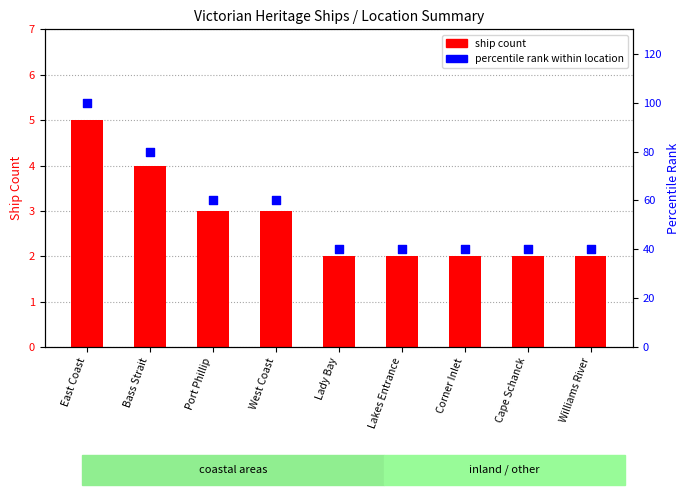

At which category is the sum across all series the highest?

East Coast